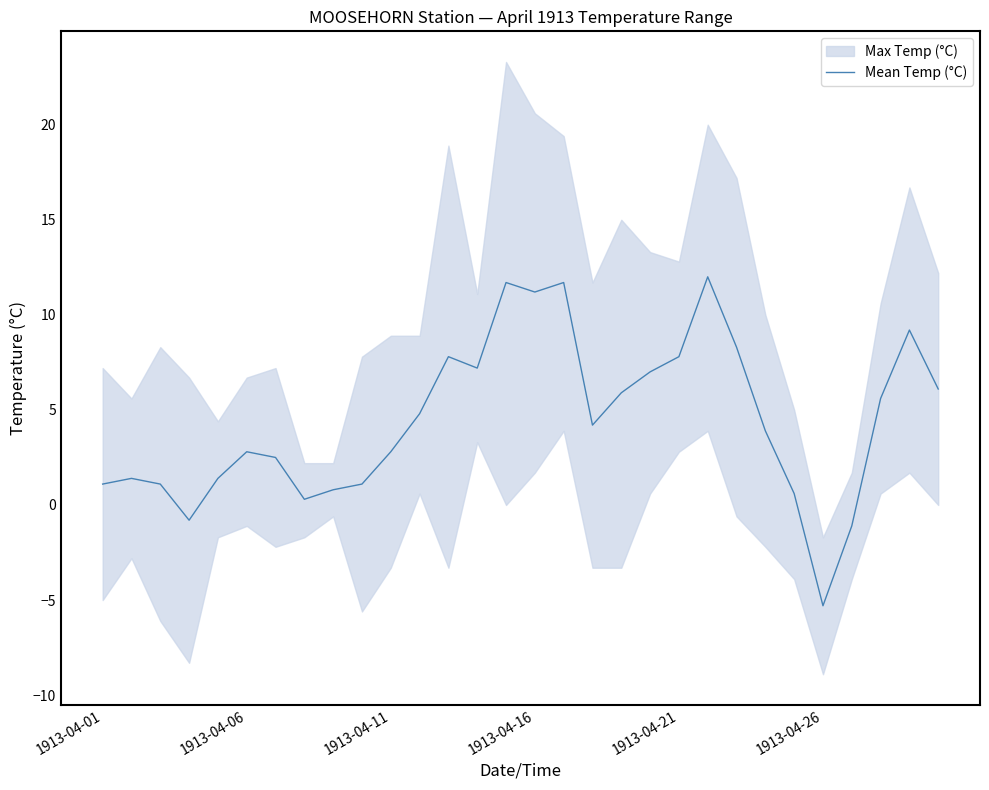

At which label does Mean Temp (°C) reach its minimum?

1913-04-26